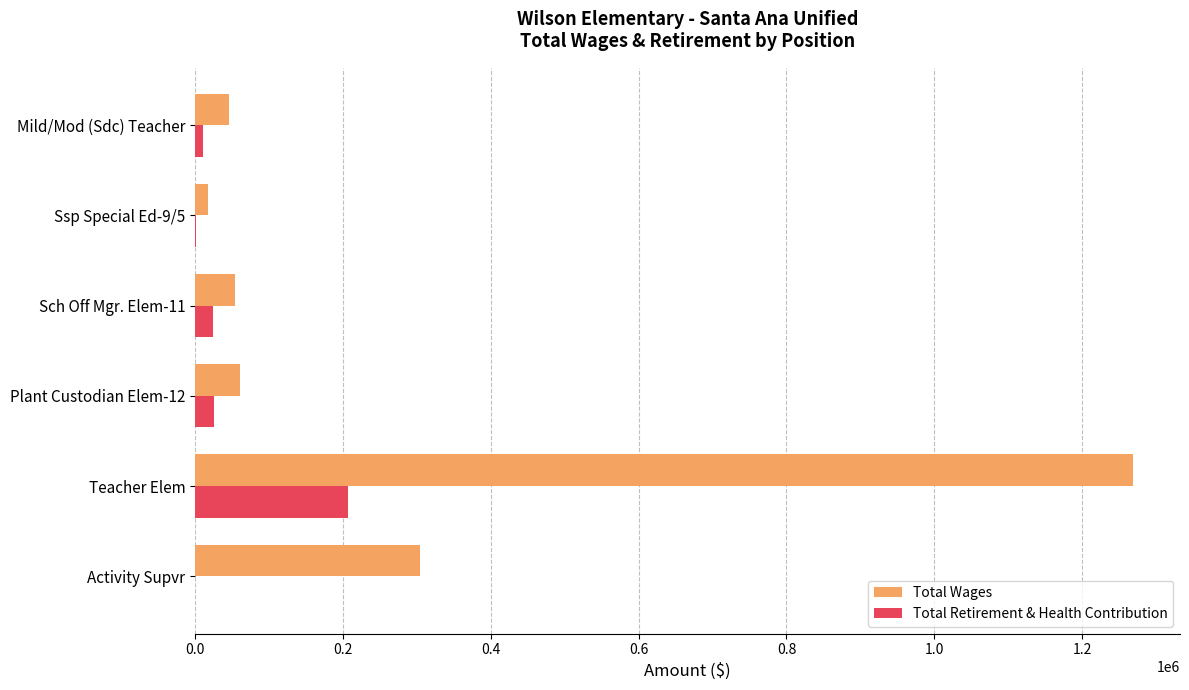

At which category is the sum across all series the highest?

Teacher Elem